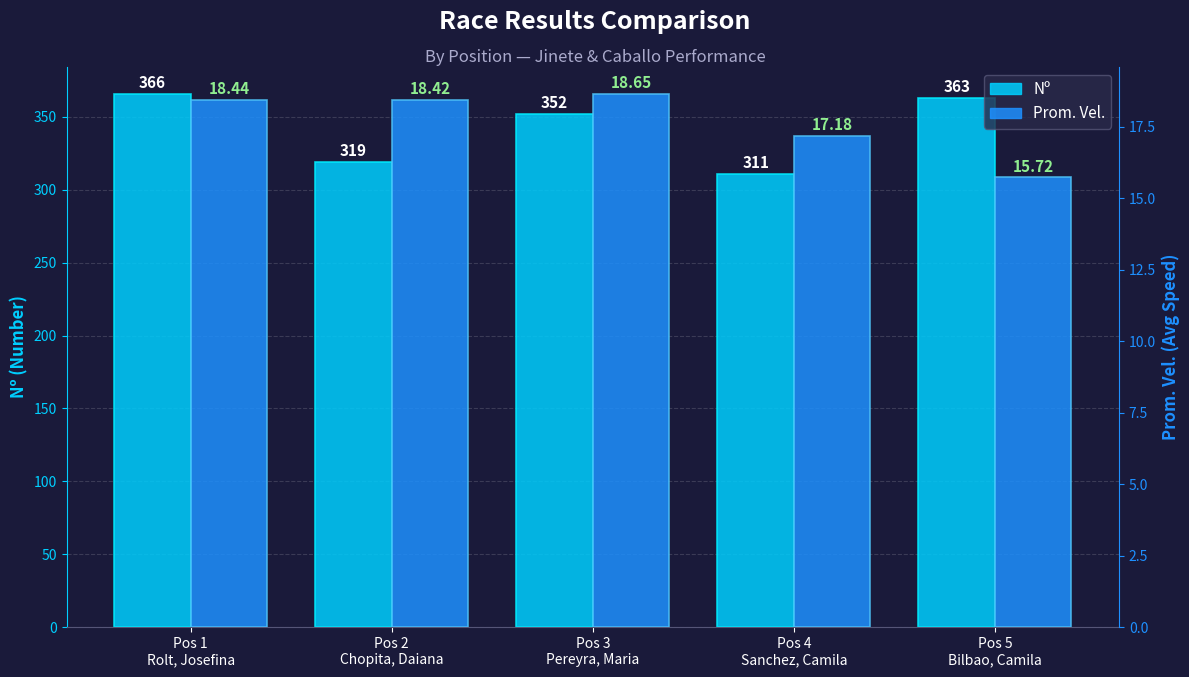

What is the value of the Nº bar at the 4th from the left?

311.0